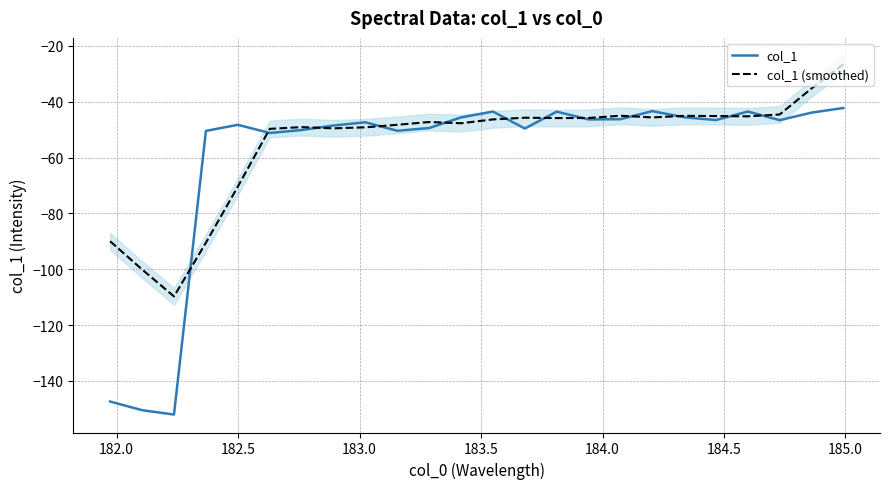

Reading left to right, what are all the values shown in this chart?

col_1: -147.4	-150.5	-152.1	-50.5	-48.3	-51.2	-50.1	-48.5	-47.4	-50.4	-49.4	-45.6	-43.5	-49.6	-43.6	-46.3	-46.3	-43.4	-45.6	-46.6	-43.5	-46.6	-43.9	-42.2
col_1 (smoothed): -90.0	-100.1	-109.7	-90.5	-70.4	-49.7	-49.1	-49.5	-49.2	-48.3	-47.3	-47.7	-46.3	-45.7	-45.9	-45.8	-45.0	-45.6	-45.1	-45.1	-45.2	-44.6	-35.3	-26.5